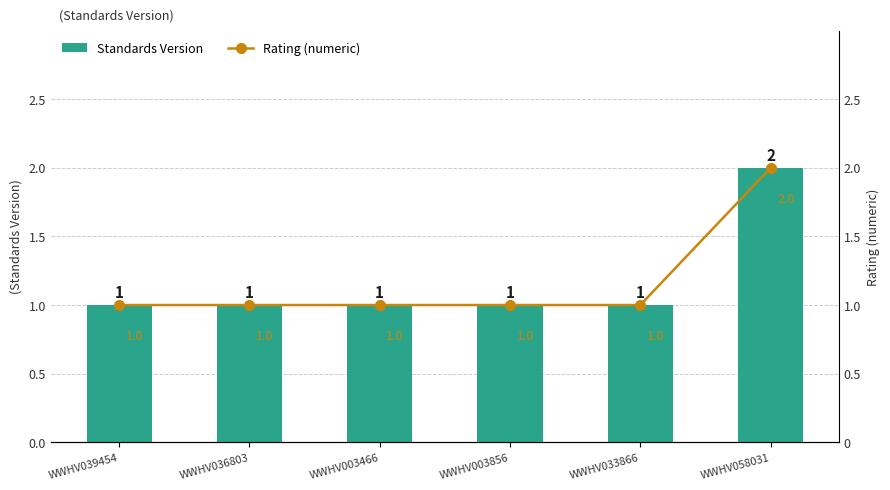

Is it true that Rating (numeric) equals 1 at WWHV003466?

True